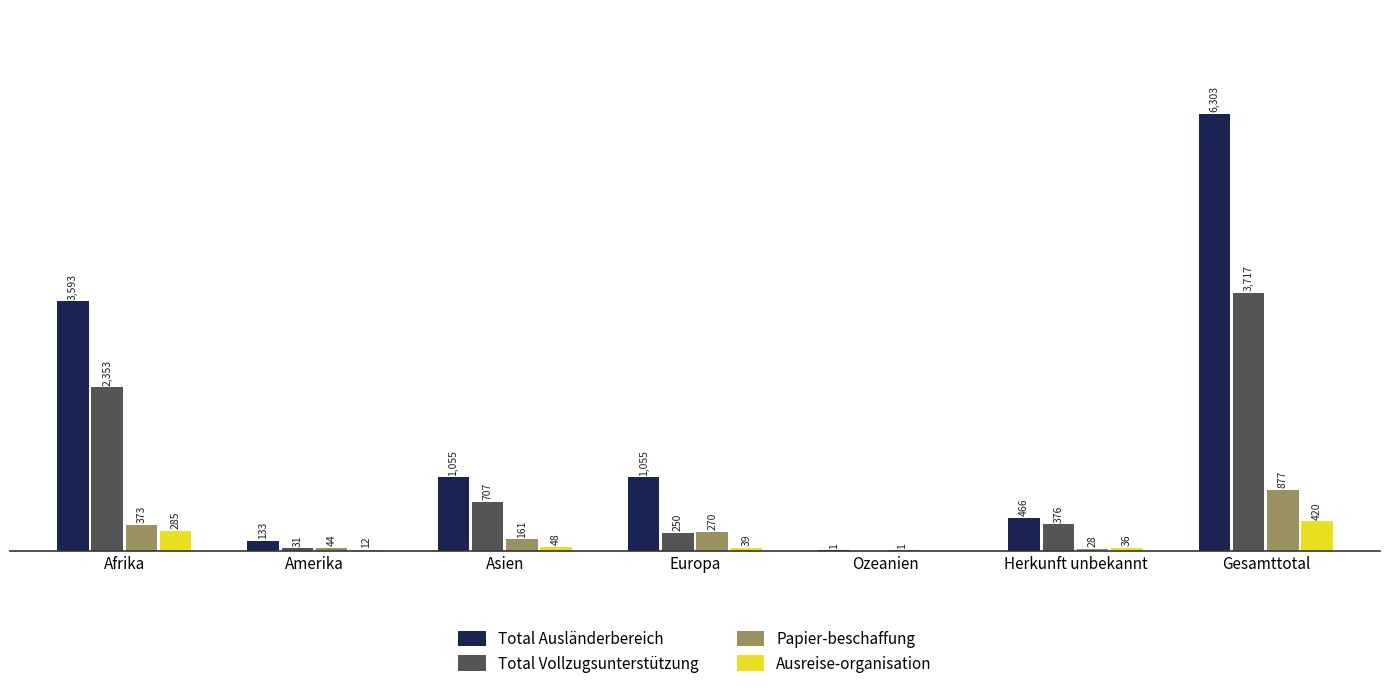

Which series has the largest total across all categories?

Total Ausländerbereich